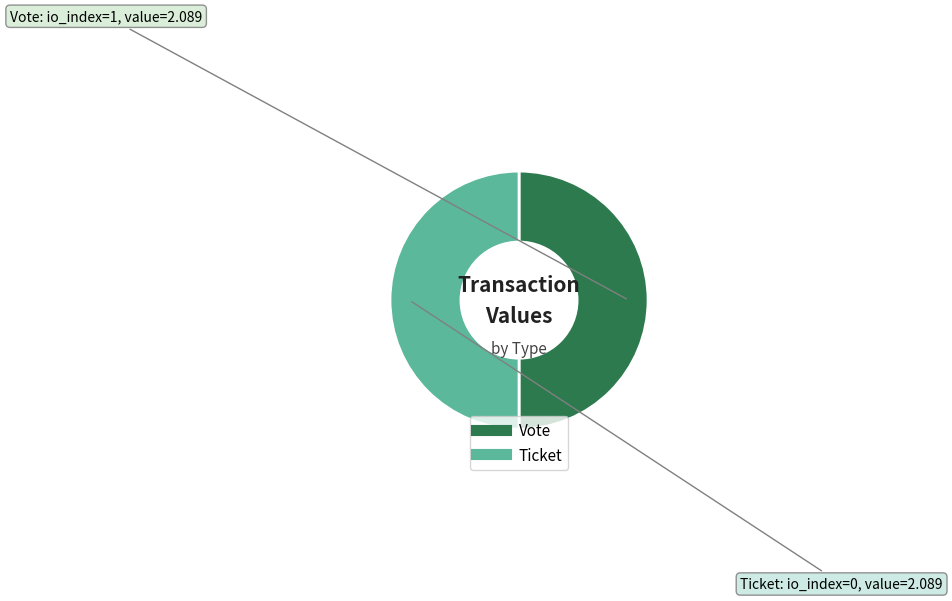

Rank the categories by value from lowest to highest.

Ticket (io_index=0), Vote (io_index=1)